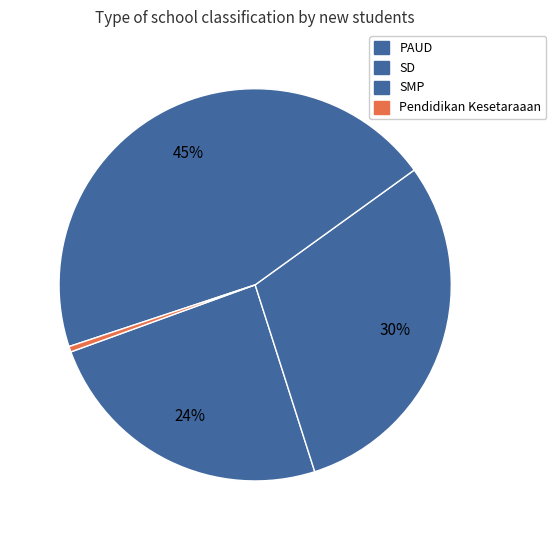

Rank the categories by value from lowest to highest.

Pendidikan Kesetaraaan, PAUD, SD, SMP